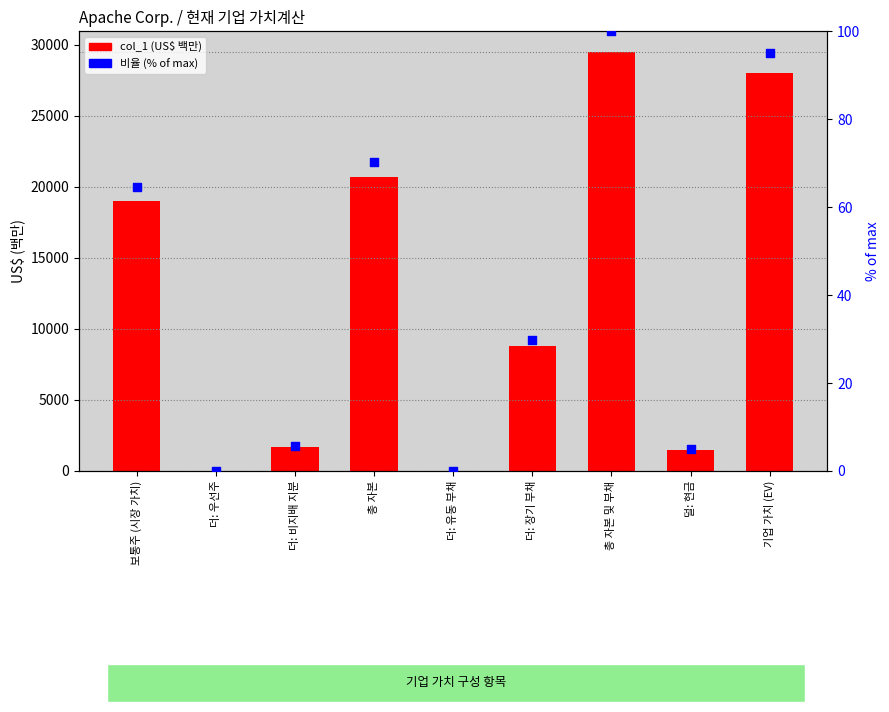

Is the value of 비율 (% of max) at 덜: 현금 greater than the value of col_1 (US$ 백만) at 총 자본 및 부채?

No